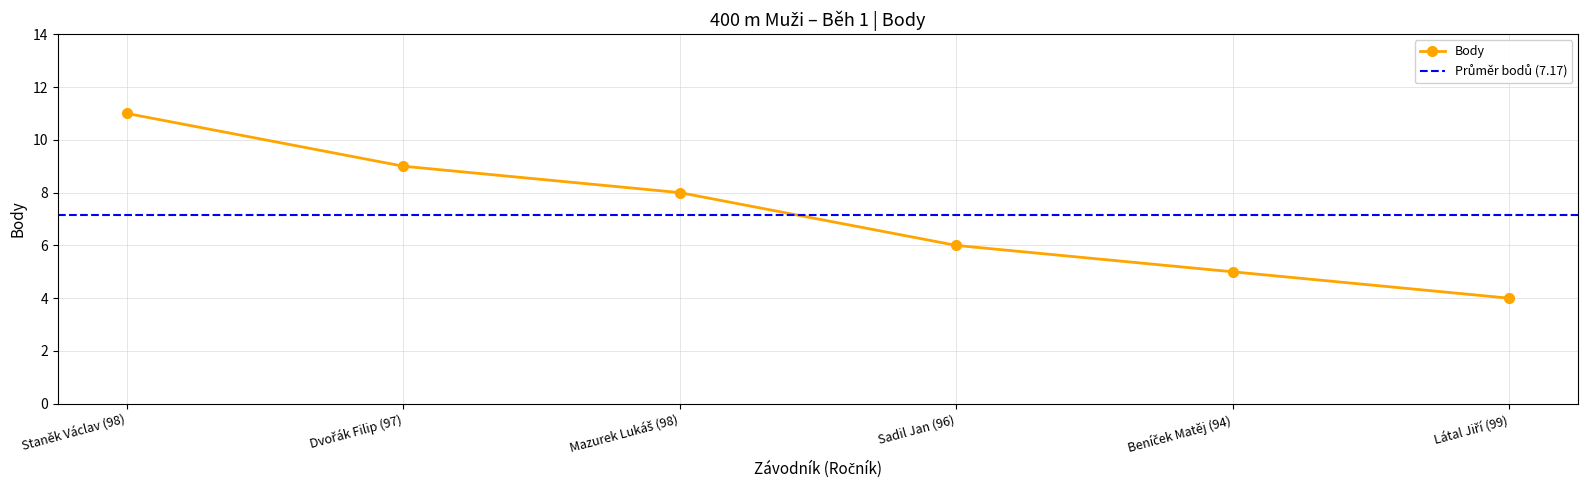

Is it true that the value at Dvořák Filip (97) is 5?

False